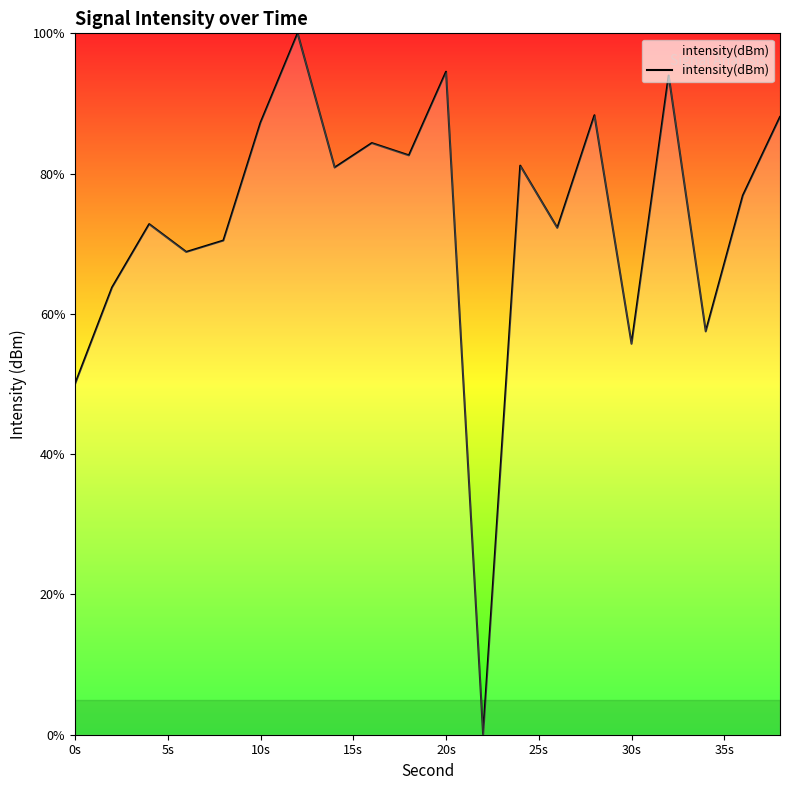

What is the difference between the maximum and minimum values?

100.0